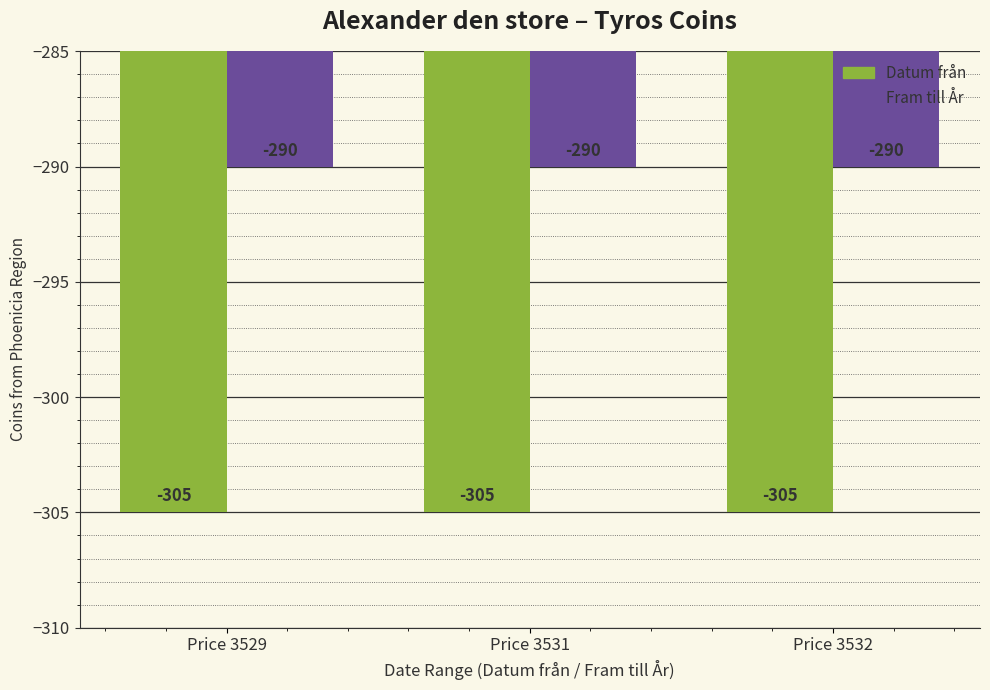

What is the sum of all Fram till År values?

-870